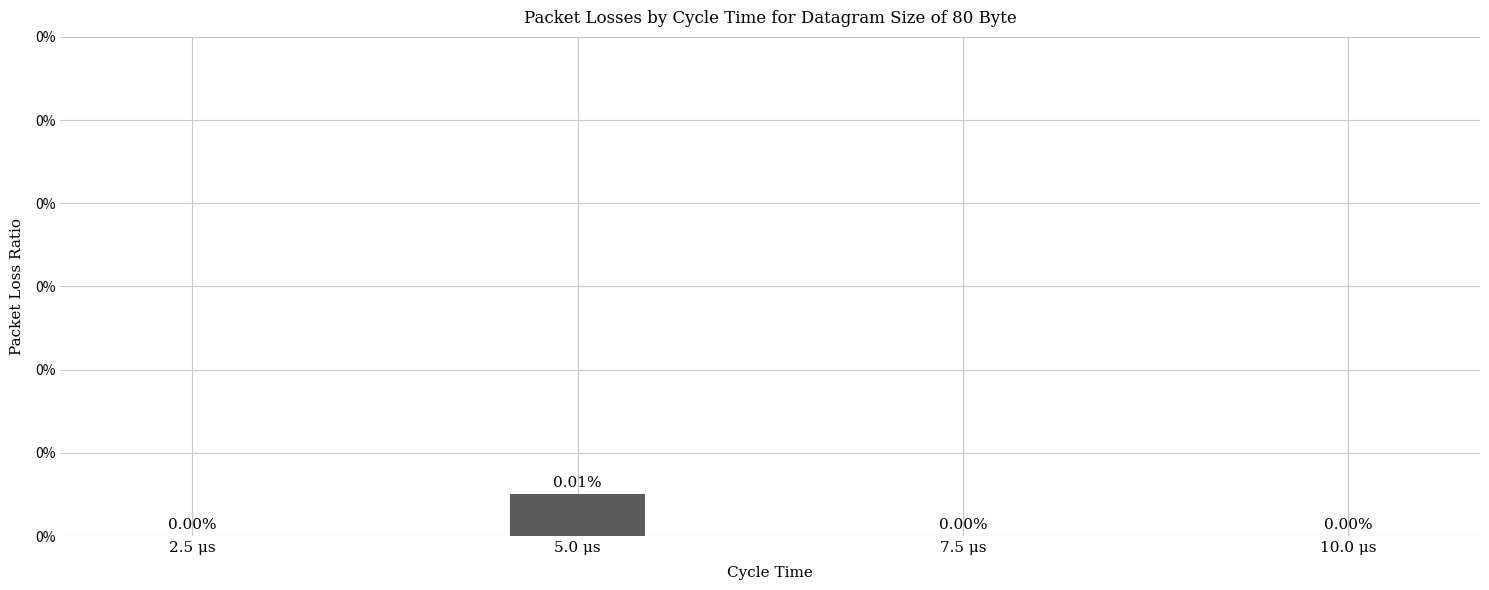

Are the bars horizontal?

No